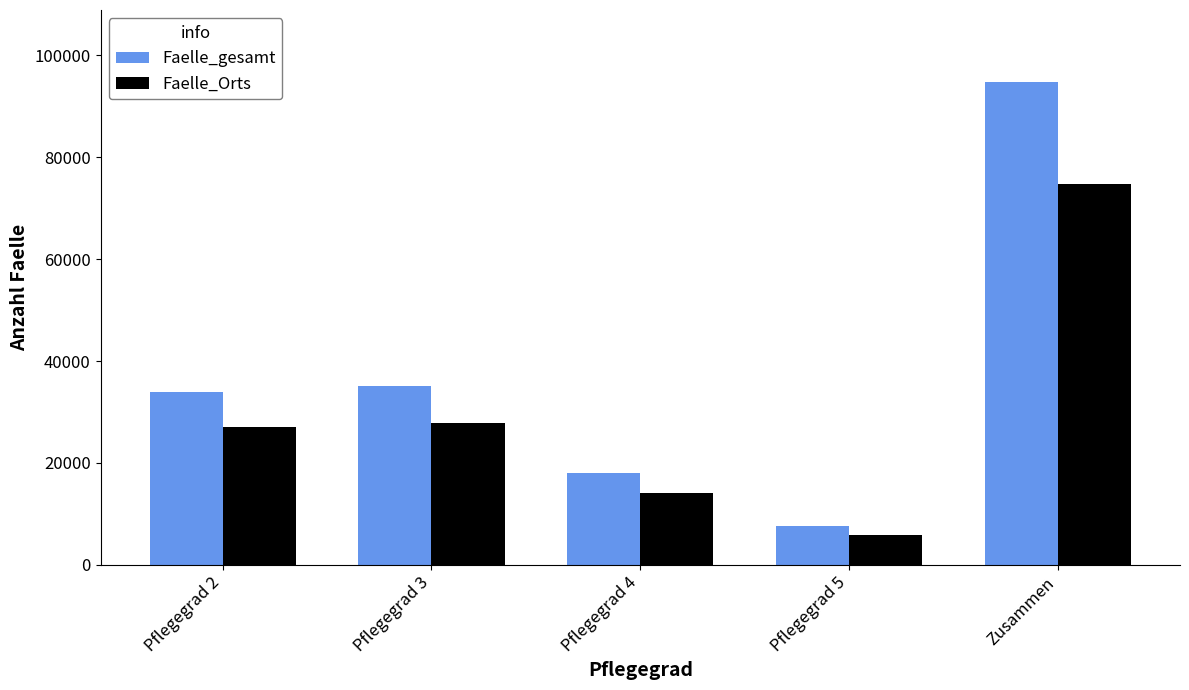

How many data points does each series have?

5